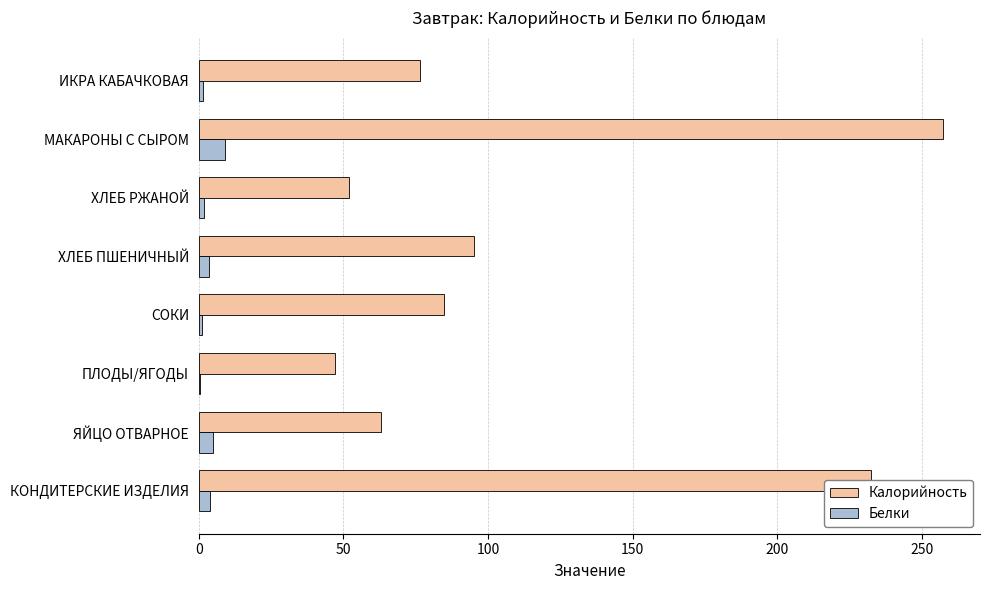

Which series has the widest spread of values?

Калорийность